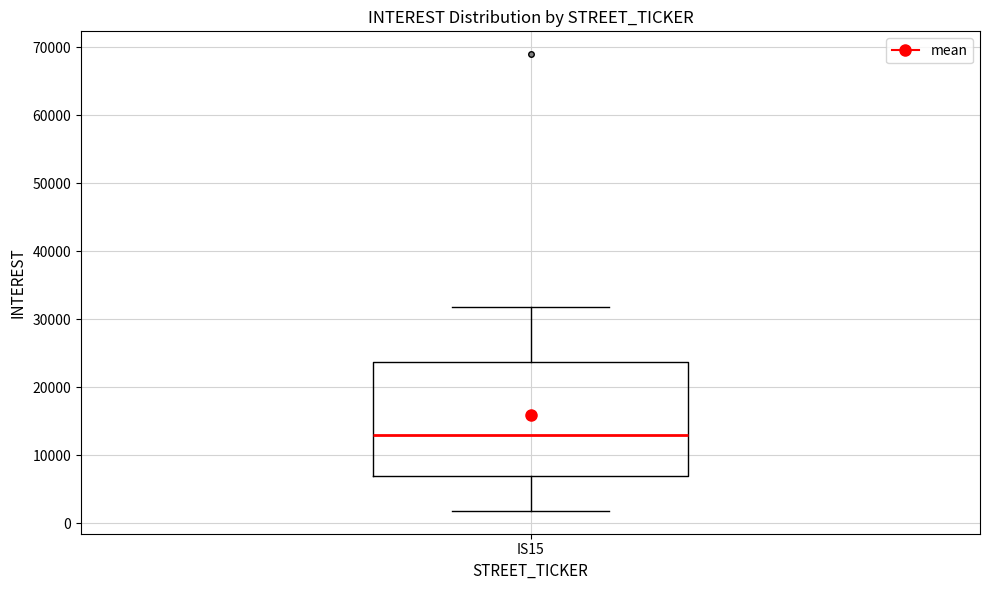

Transcribe this box plot: give where the median line is, the range the box spans, and where the two whiskers end, as read against the y-axis. The values are not printed on the chart, so give them approximately, as read against the axis.

median 13000, box 7000 to 24000, whiskers 2000 to 32000